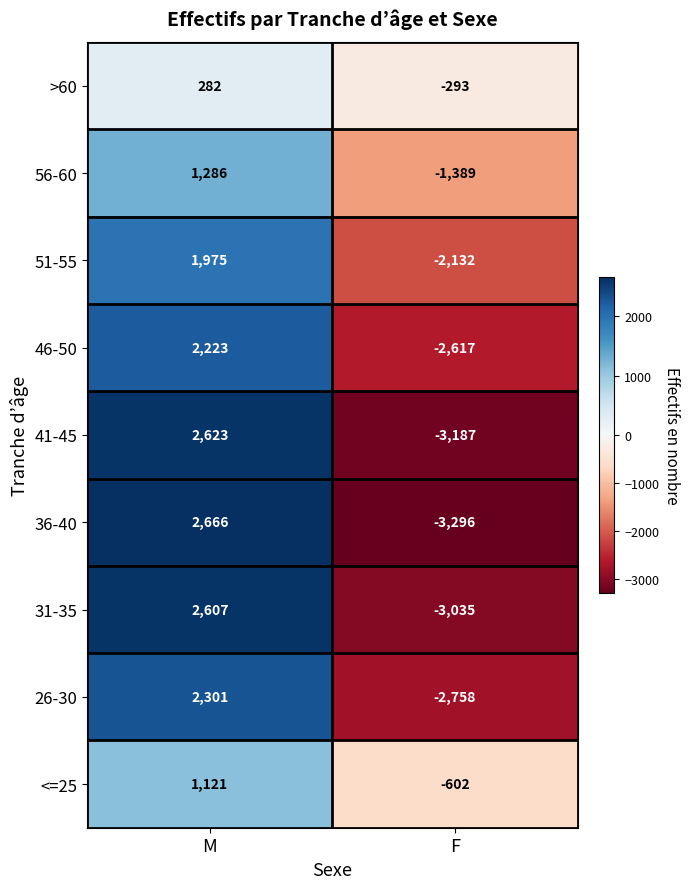

What is the total value across all series at M?

17084